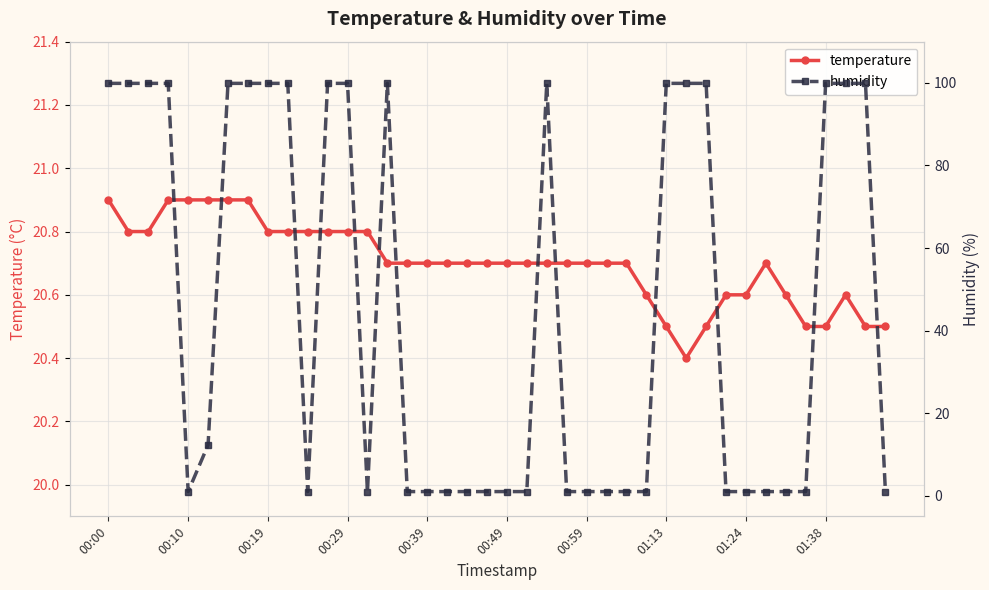

In temperature, how many points are lower than both neighbors (excluding endpoints)?

1